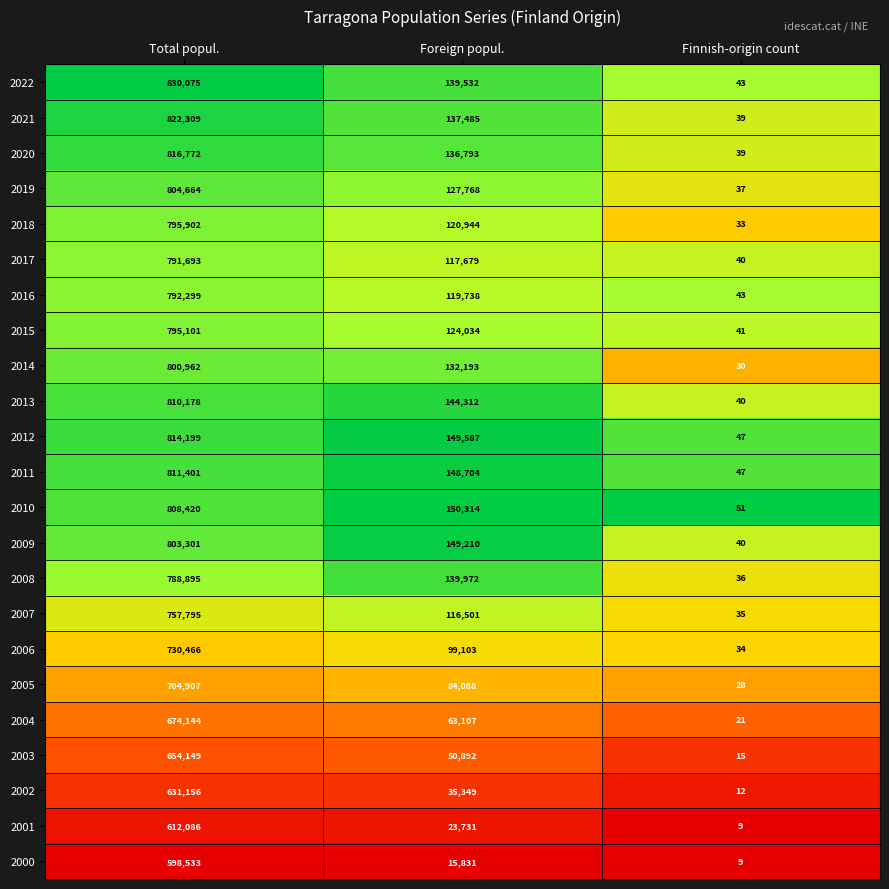

Which series has the largest total across all categories?

2022